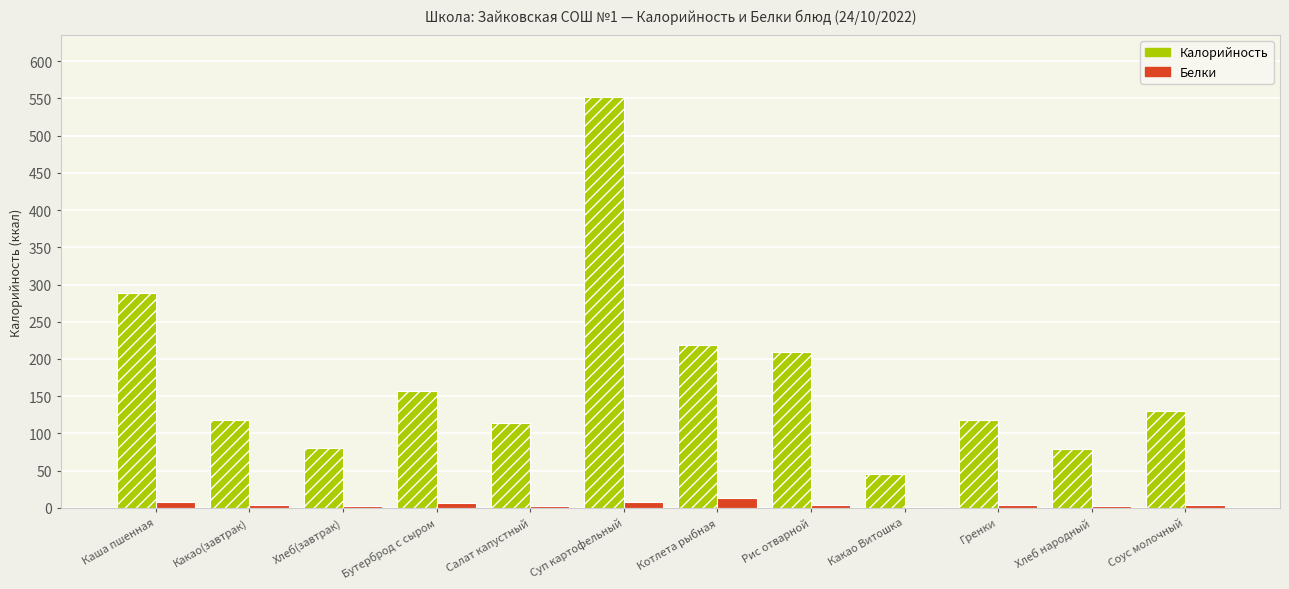

Which series changed the most between Суп картофельный and Котлета рыбная?

Калорийность